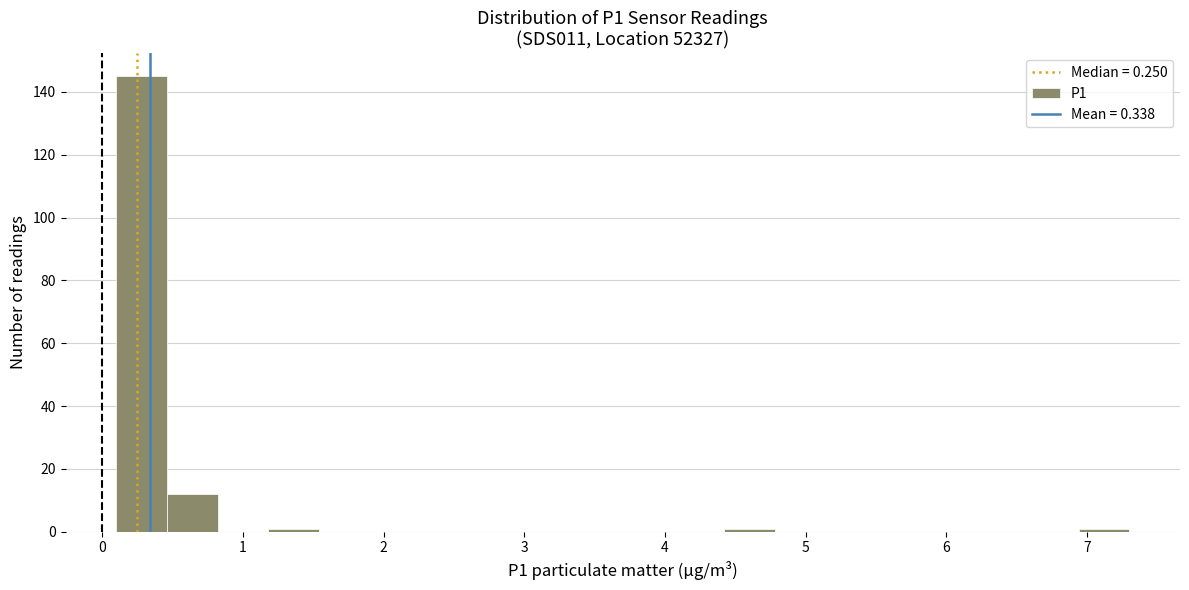

Read against the x-axis, roughly where is the centre of the tallest bar?

0.3